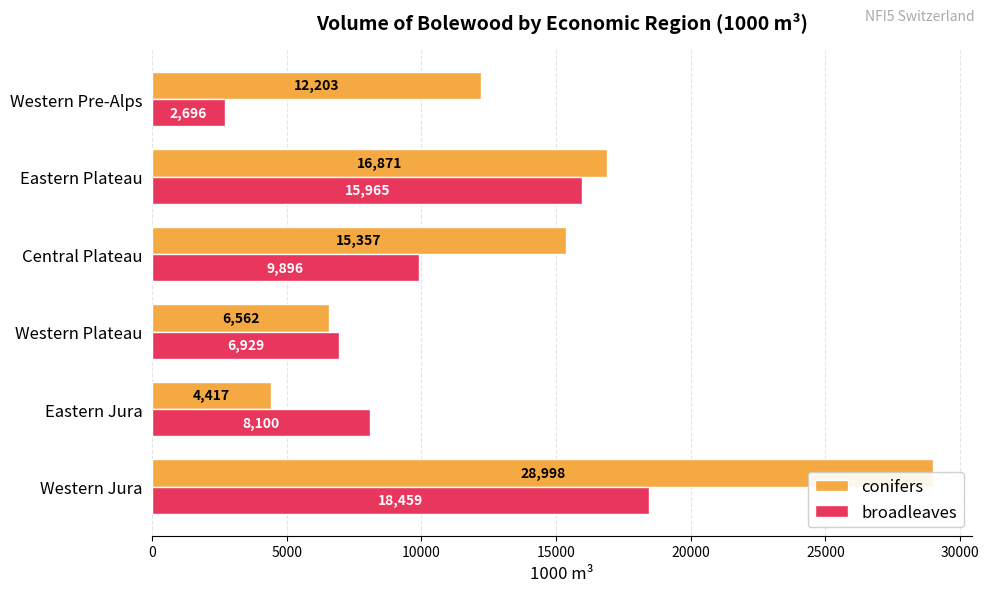

List the series in order of their peak value, highest first.

conifers, broadleaves